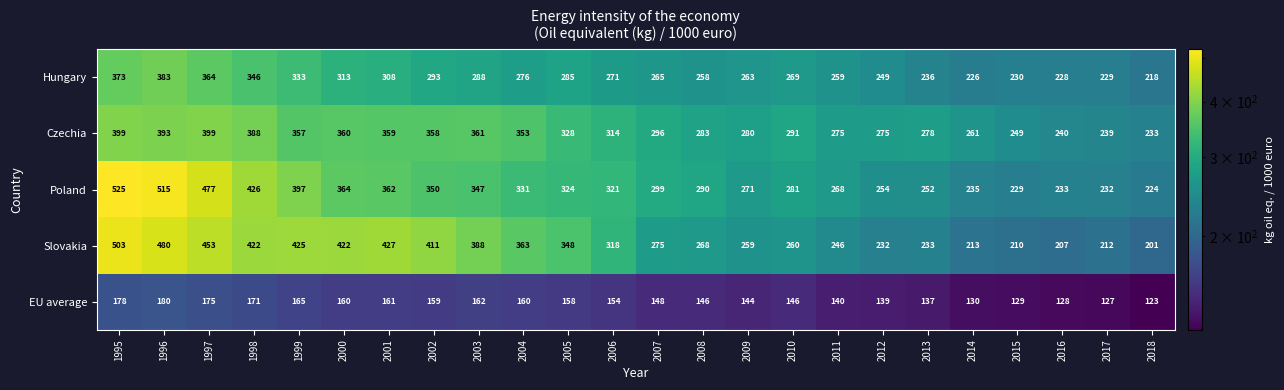

True or false: EU average has a value of 166 at 2017.

False